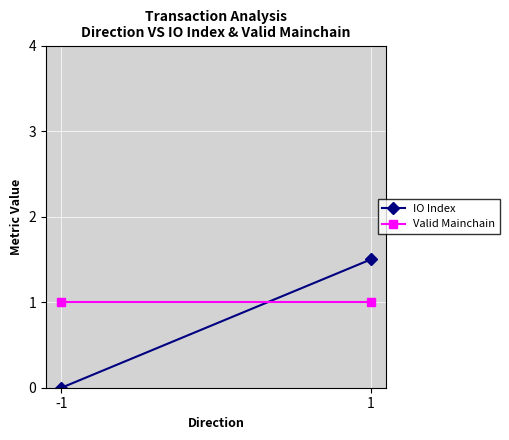

True or false: IO Index has a value of 1.5 at 1.

True